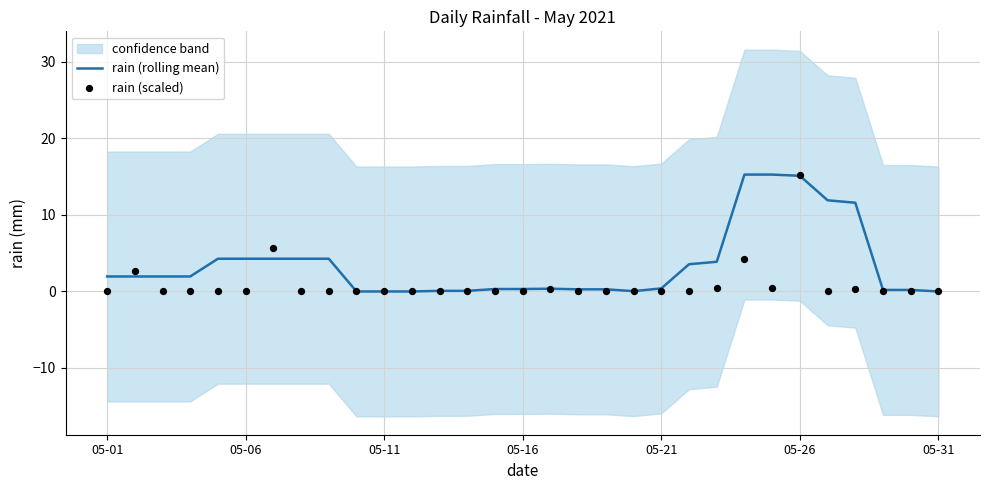

What is the maximum value for rain (rolling mean)?

15.3